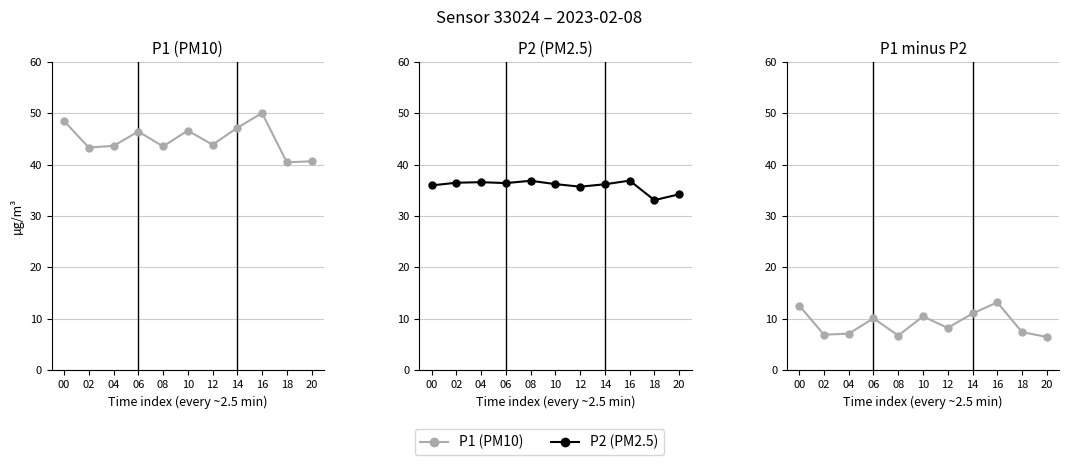

Reading left to right, transcribe all the data shown in this chart.

P1: 00=48.5	02=43.3	04=43.6	06=46.5	08=43.5	10=46.6	12=43.9	14=47.2	16=50.0	18=40.5	20=40.6
P2: 00=36.0	02=36.5	04=36.6	06=36.4	08=36.9	10=36.2	12=35.7	14=36.2	16=36.9	18=33.1	20=34.2
P1 - P2: 00=12.6	02=6.9	04=7.1	06=10.1	08=6.7	10=10.4	12=8.2	14=11.0	16=13.2	18=7.4	20=6.4